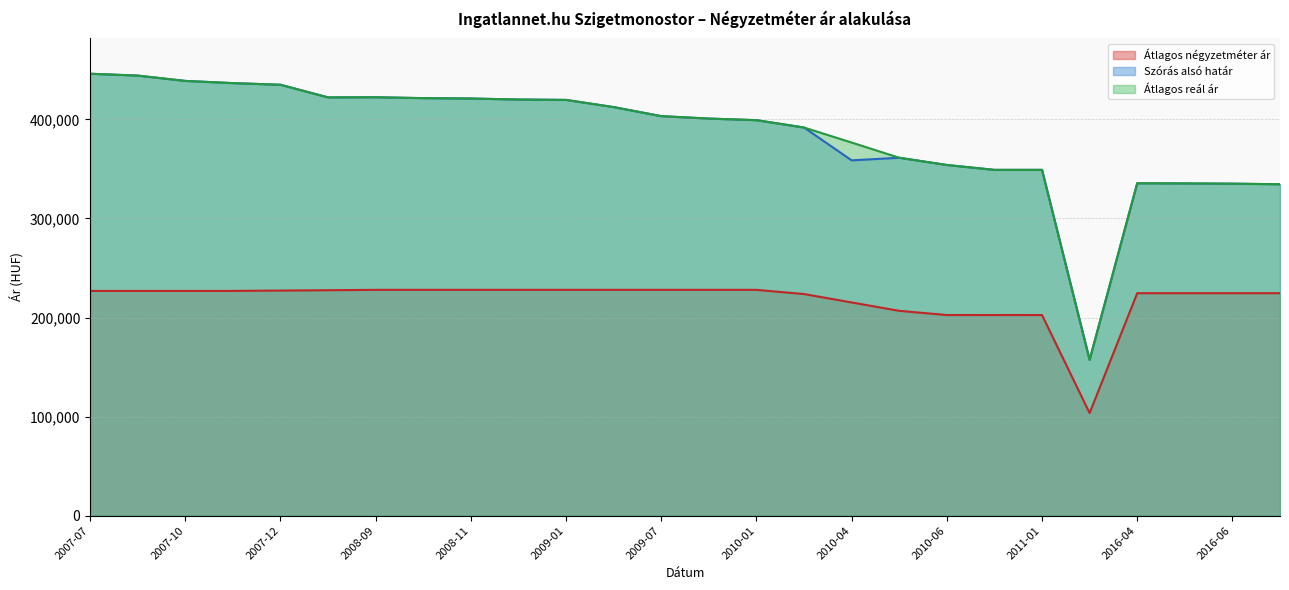

Which series changed the most between 2007-12 and 2009-01?

Szórás alsó határ